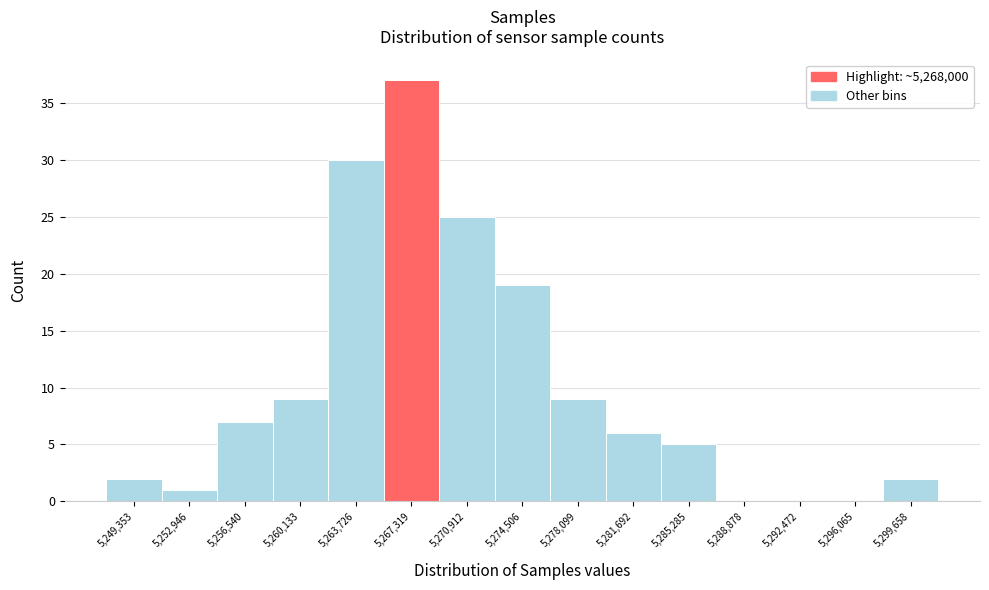

Reading left to right, list every bar in this chart as the range it spans on the x-axis followed by its height. Neither the bar edges nor the heights are printed on the chart, so give them approximately, as read against the axes.

5247500 to 5251000: 2
5251000 to 5254500: 1
5254500 to 5258500: 7
5258500 to 5262000: 9
5262000 to 5265500: 30
5265500 to 5269000: 37
5269000 to 5272500: 25
5272500 to 5276500: 19
5276500 to 5280000: 9
5280000 to 5283500: 6
5283500 to 5287000: 5
5287000 to 5290500: 0
5290500 to 5294500: 0
5294500 to 5298000: 0
5298000 to 5301500: 2